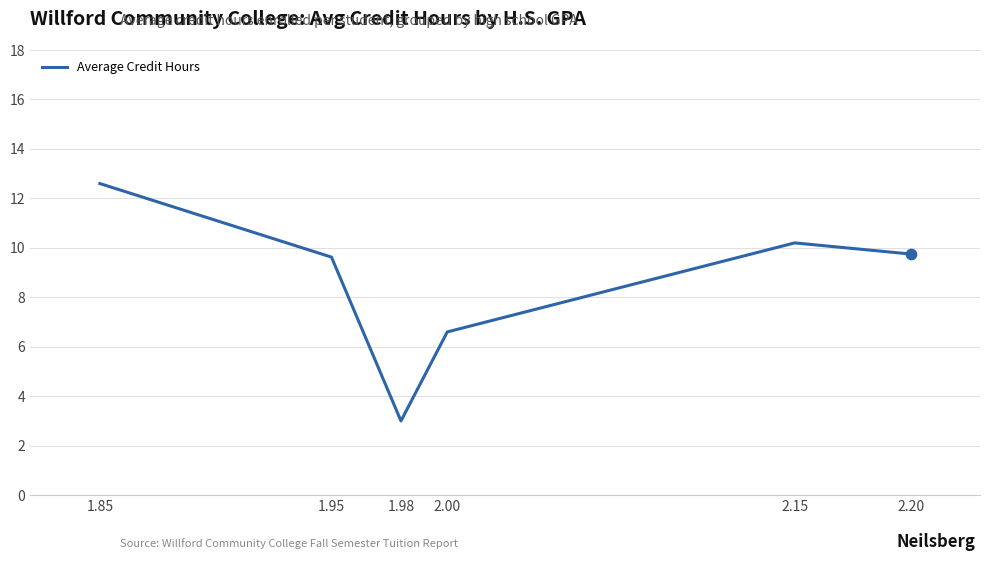

What is the ratio of the value at 2.20 to the value at 2.00?

1.5